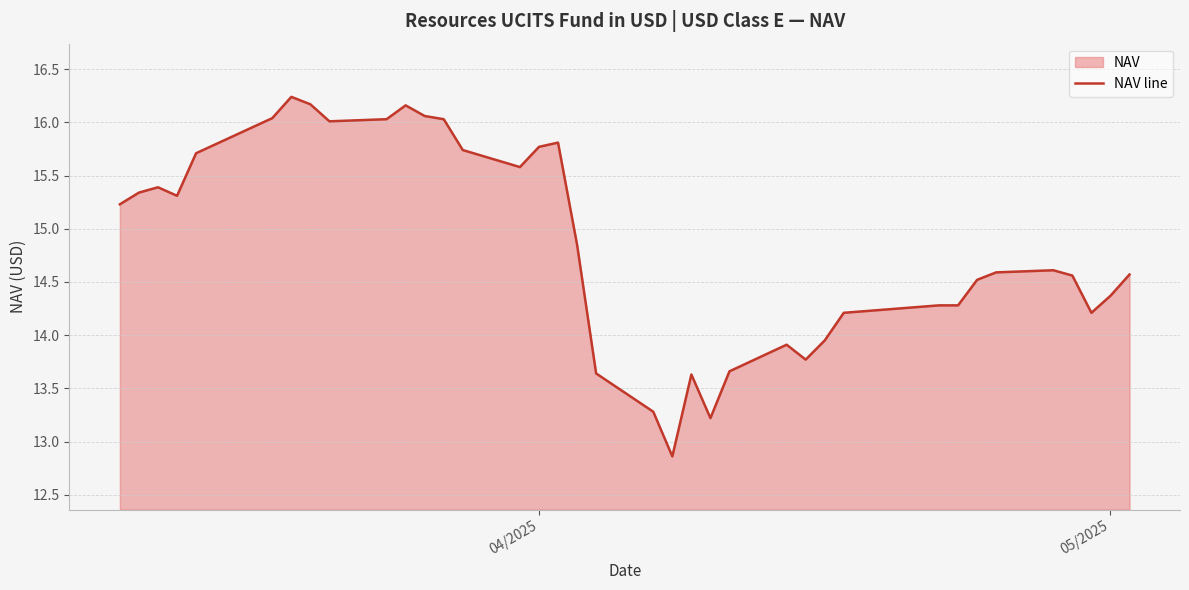

What is the maximum value shown in the chart?

16.2